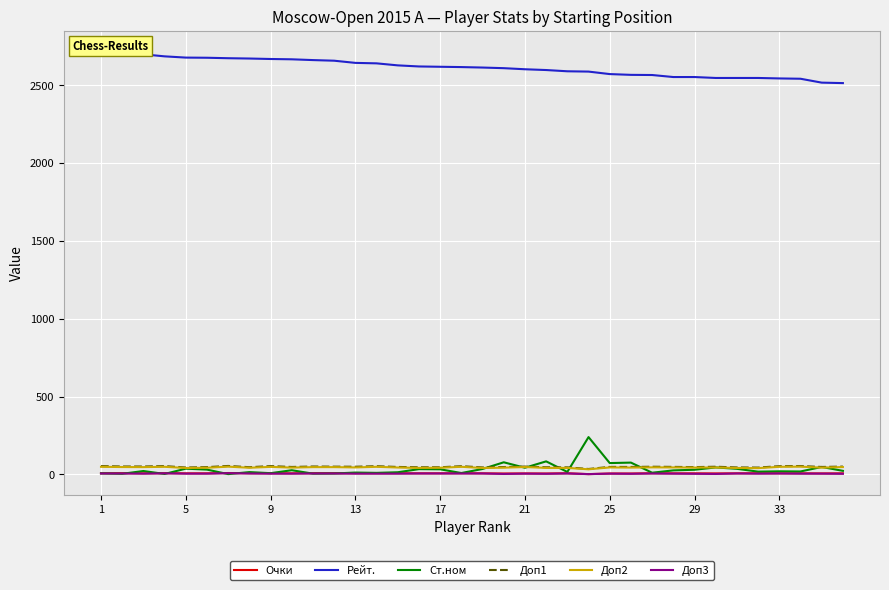

True or false: Доп1 has a value of 16.5 at 31.

False